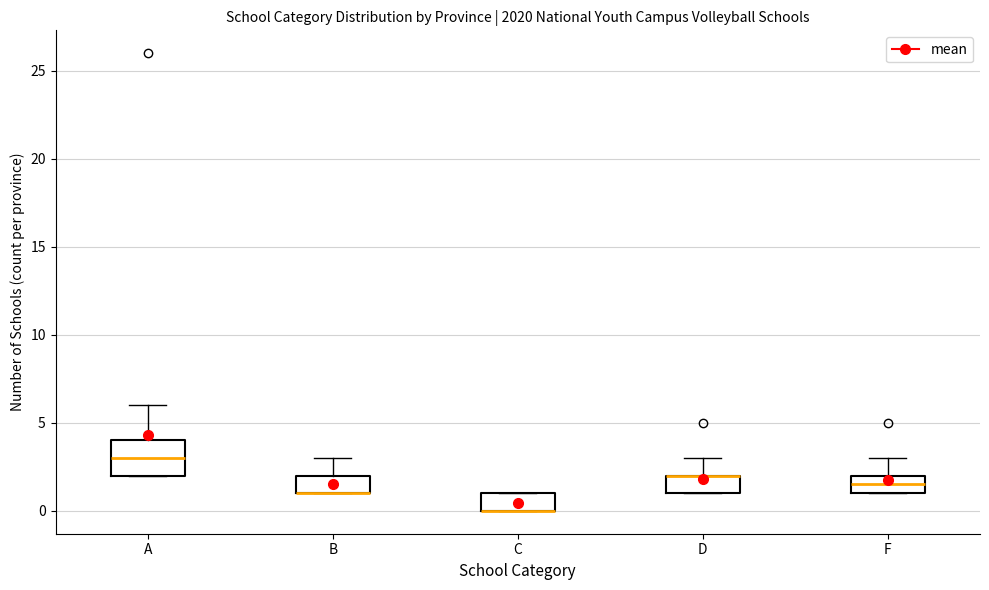

Reading left to right, transcribe this box plot: for each box, give where its median line is, the range the box spans, and where its two whiskers end, as read against the y-axis. The values are not printed on the chart, so give them approximately, as read against the axis.

A: median 3.0, box 2.0 to 4.0, whiskers 2.0 to 6.0
B: median 1.0 (drawn on the box's lower edge), box 1.0 to 2.0, whiskers 1.0 to 3.0
C: median 0.0 (drawn on the box's lower edge), box 0.0 to 1.0, whiskers 0.0 to 1.0
D: median 2.0 (drawn on the box's upper edge), box 1.0 to 2.0, whiskers 1.0 to 3.0
F: median 1.5, box 1.0 to 2.0, whiskers 1.0 to 3.0